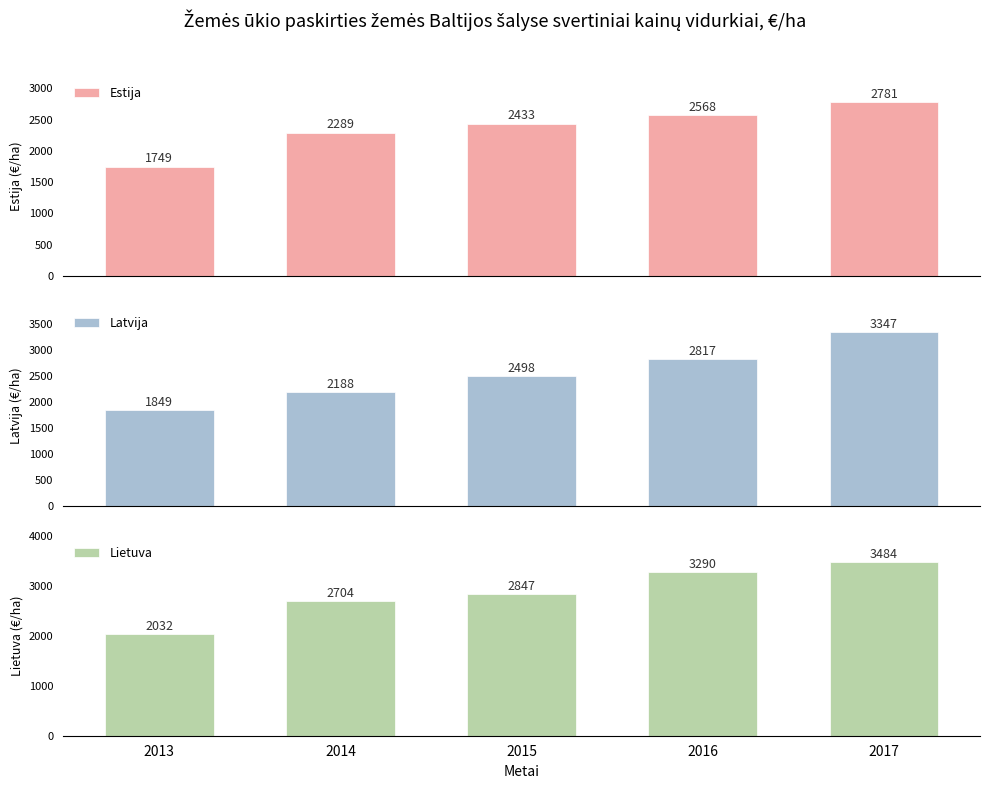

Which series changed the most between 2015 and 2017?

Latvija